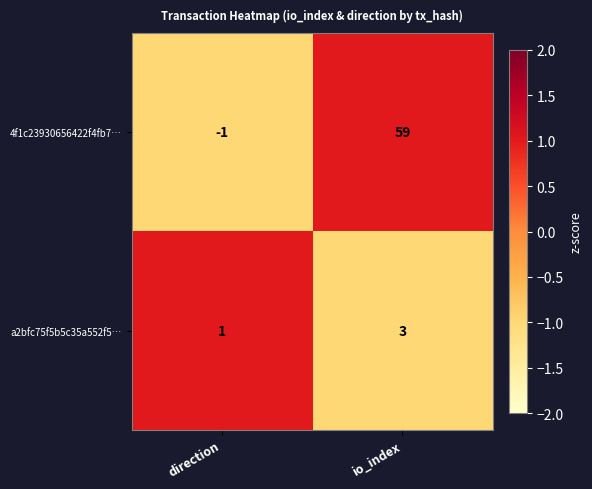

Reading right to left, what are all the values shown in this chart?

4f1c23930656422f4fb7…: 59	-1
a2bfc75f5b5c35a552f5…: 3	1